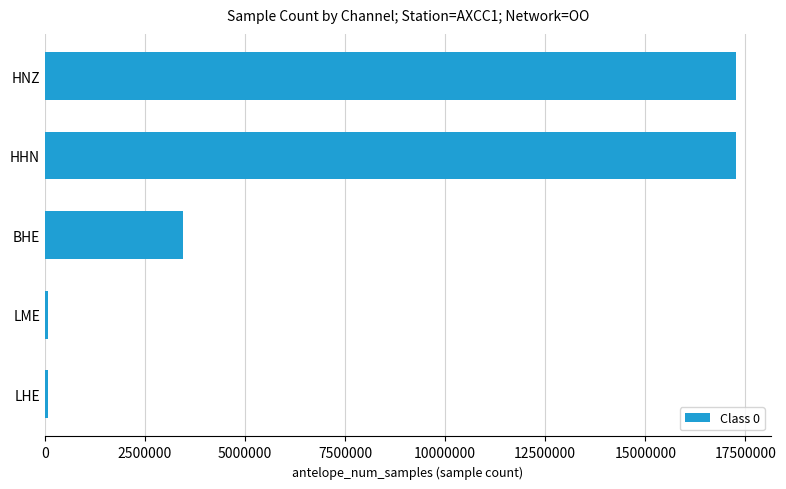

What is the change in value from BHE to HNZ?

+13824000